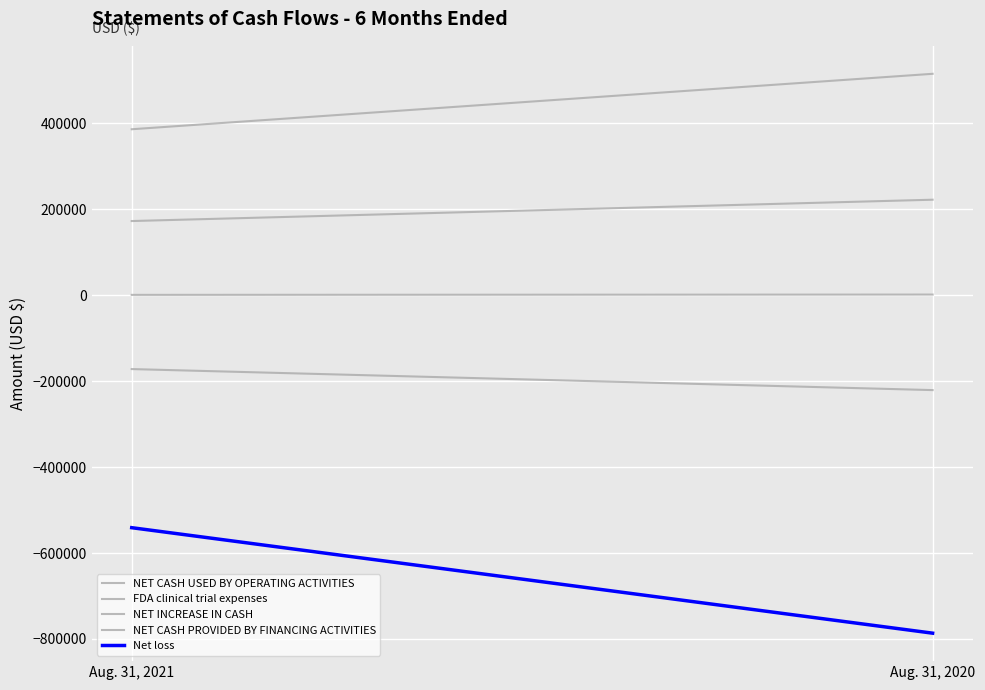

Which category has the highest value in the FDA clinical trial expenses series?

Aug. 31, 2020